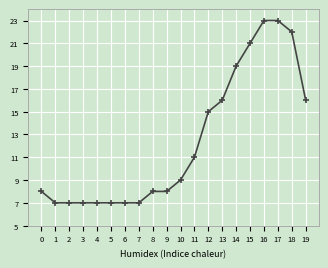

Reading right to left, extract all data points from this chart.

19=16	18=22	17=23	16=23	15=21	14=19	13=16	12=15	11=11	10=9	9=8	8=8	7=7	6=7	5=7	4=7	3=7	2=7	1=7	0=8